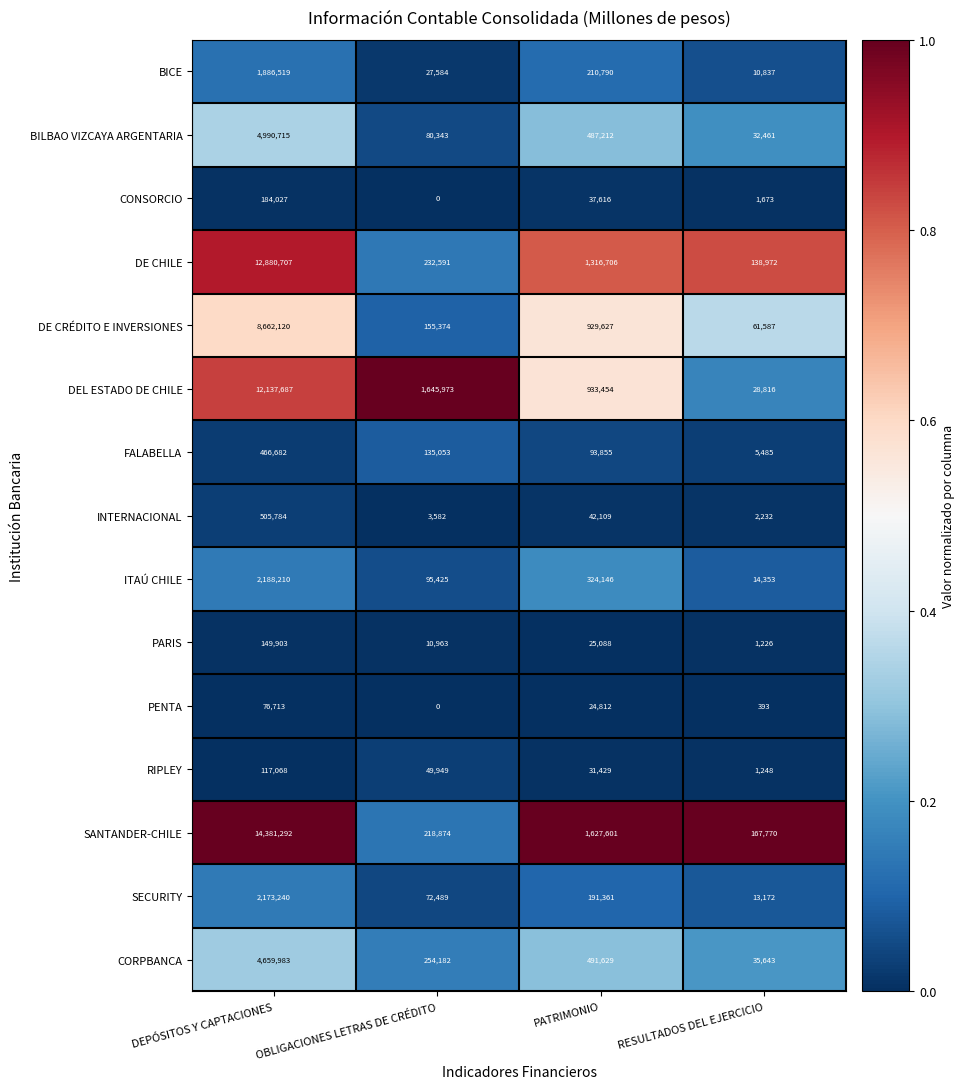

At which category is the sum across all series the highest?

DEPÓSITOS Y CAPTACIONES